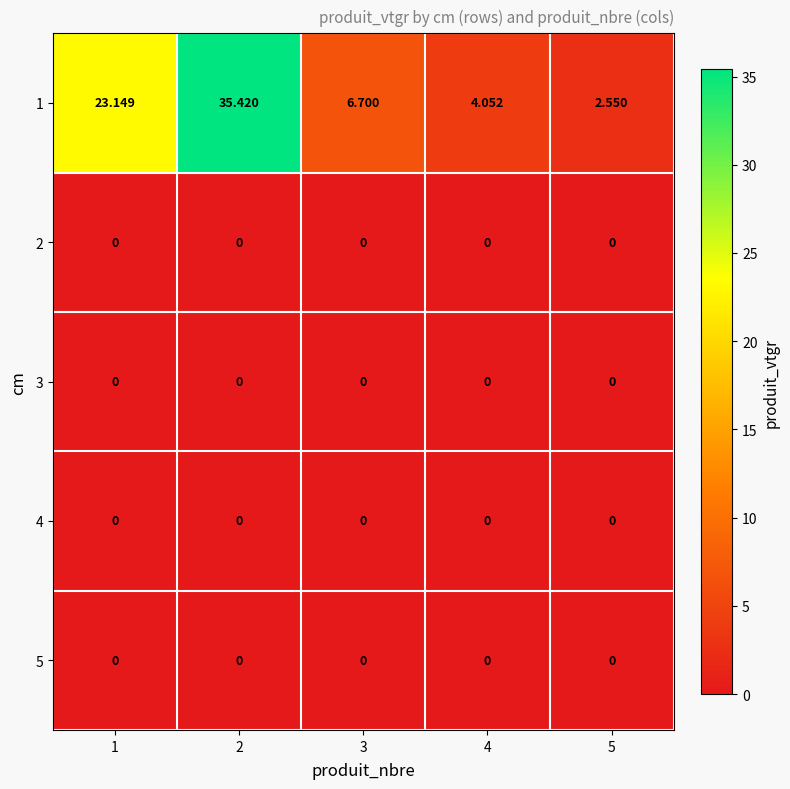

What is the total value across all series at 3?

6.7